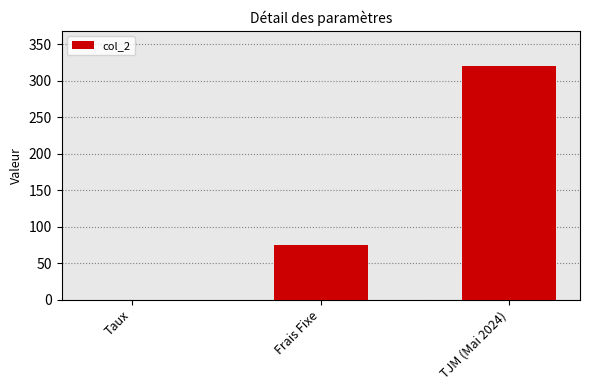

Is it true that the value at Frais Fixe is 75.0?

True